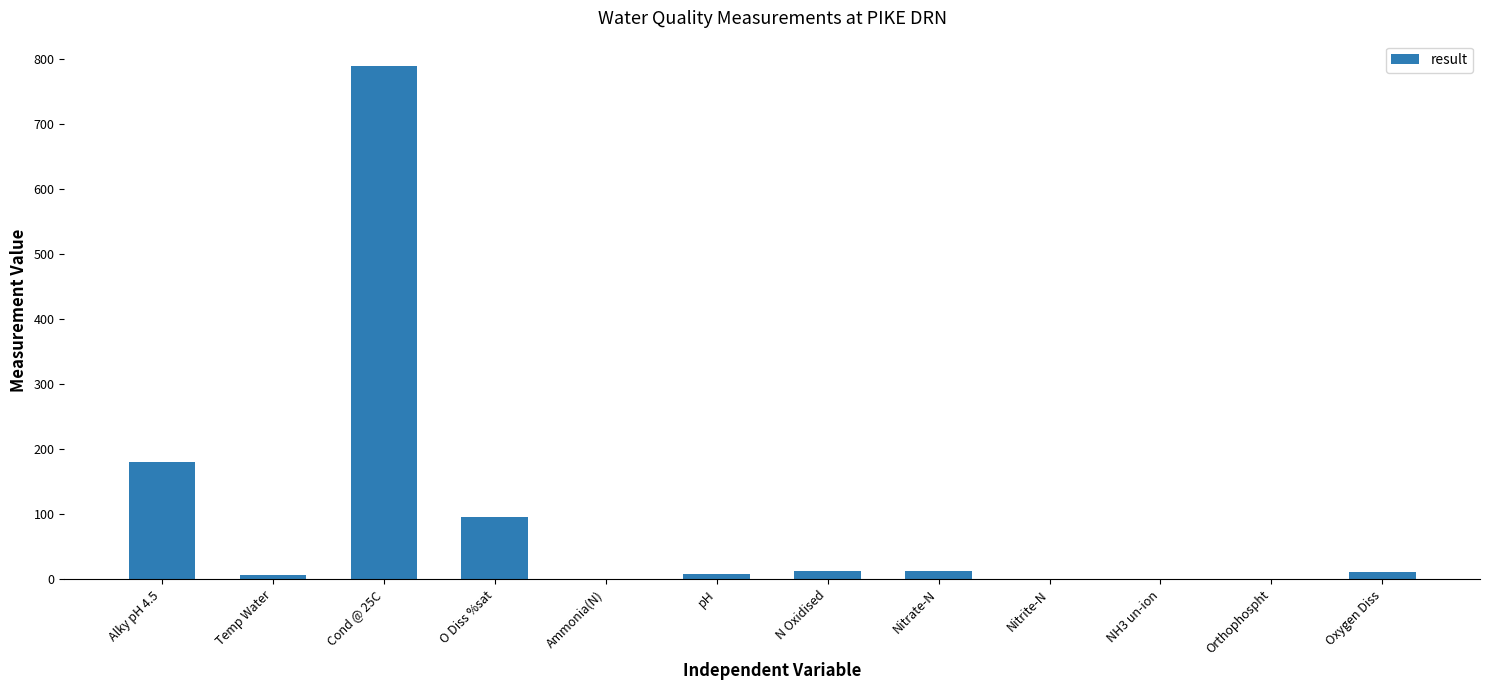

Which has a higher value, O Diss %sat or N Oxidised?

O Diss %sat